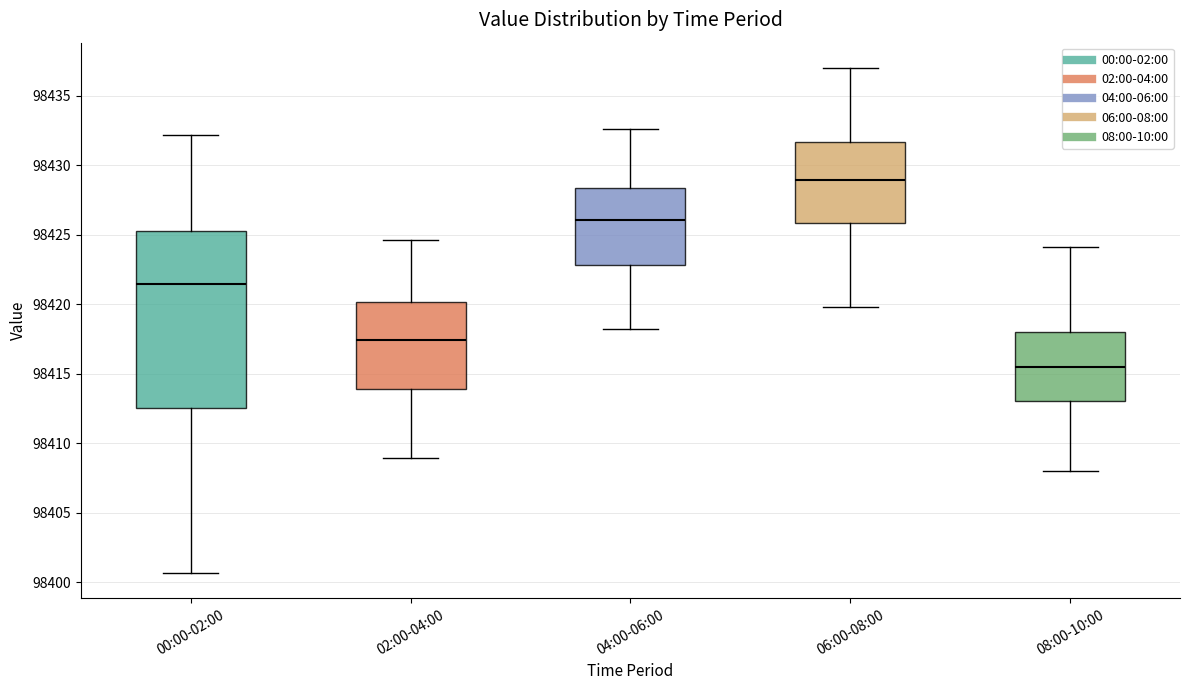

Reading left to right, read every box against the y-axis: the position of its median line, the range the box covers, and the ends of its whiskers. The values are not printed on the chart, so give them approximately, as read against the axis.

00:00-02:00: median 98421.5, box 98412.5 to 98425.5, whiskers 98400.5 to 98432.0
02:00-04:00: median 98417.5, box 98414.0 to 98420.0, whiskers 98409.0 to 98424.5
04:00-06:00: median 98426.0, box 98423.0 to 98428.5, whiskers 98418.0 to 98432.5
06:00-08:00: median 98429.0, box 98426.0 to 98431.5, whiskers 98420.0 to 98437.0
08:00-10:00: median 98415.5, box 98413.0 to 98418.0, whiskers 98408.0 to 98424.0